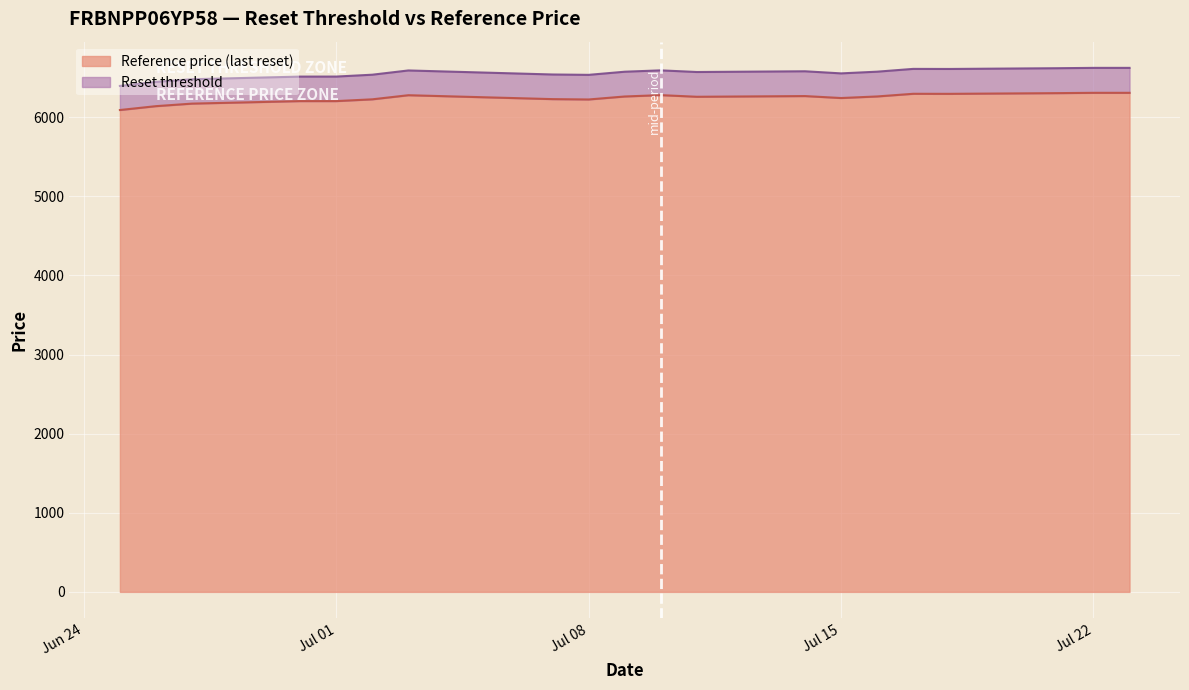

How many data points in Reference price (last reset) are above 6263?

10